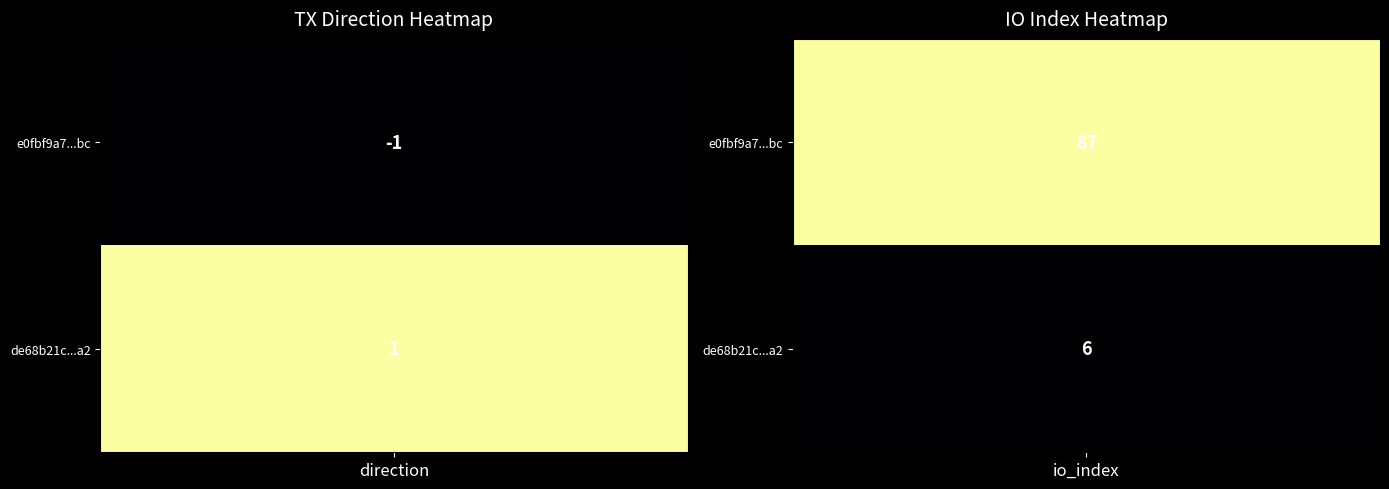

Between 1 and -1, which is larger?

1